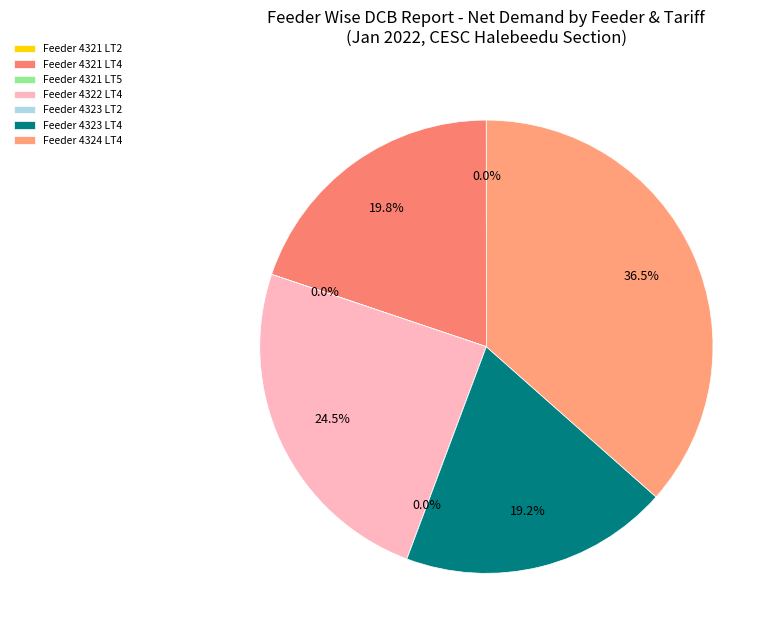

To the nearest percent, what percentage of the pie is Feeder 4322 LT4?

24%